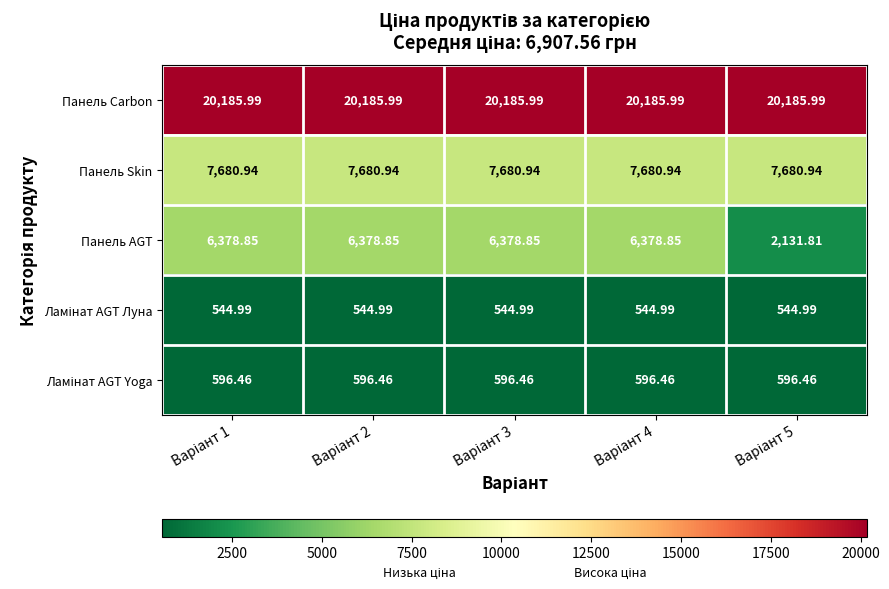

Which series has the largest range (max minus min)?

Панель AGT